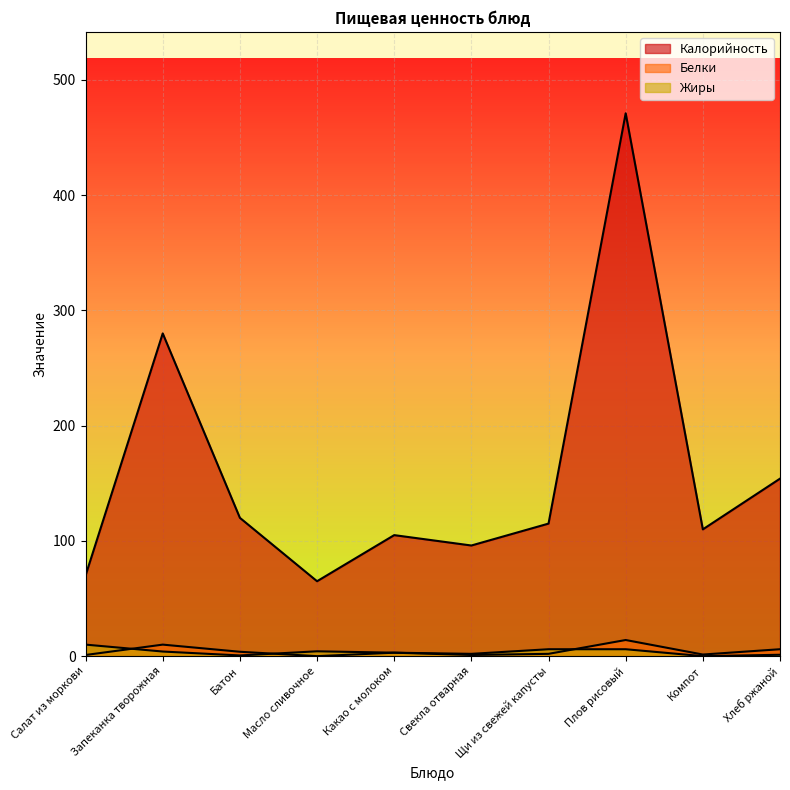

Reading left to right, transcribe all the data shown in this chart.

Калорийность: 70.0	280.0	120.0	65.0	105.0	96.0	115.0	471.0	110.0	154.0
Белки: 1.0	10.0	3.8	0.0	3.0	1.0	2.0	14.0	1.4	6.0
Жиры: 10.0	4.0	0.6	4.2	3.0	2.0	6.0	6.0	0.0	1.2